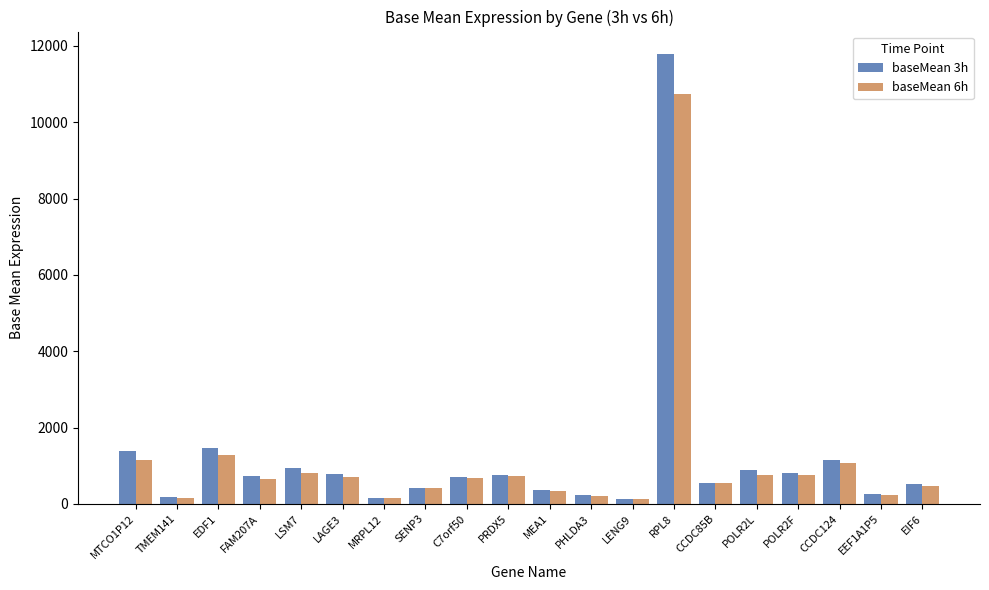

Which series has the largest total across all categories?

baseMean 3h